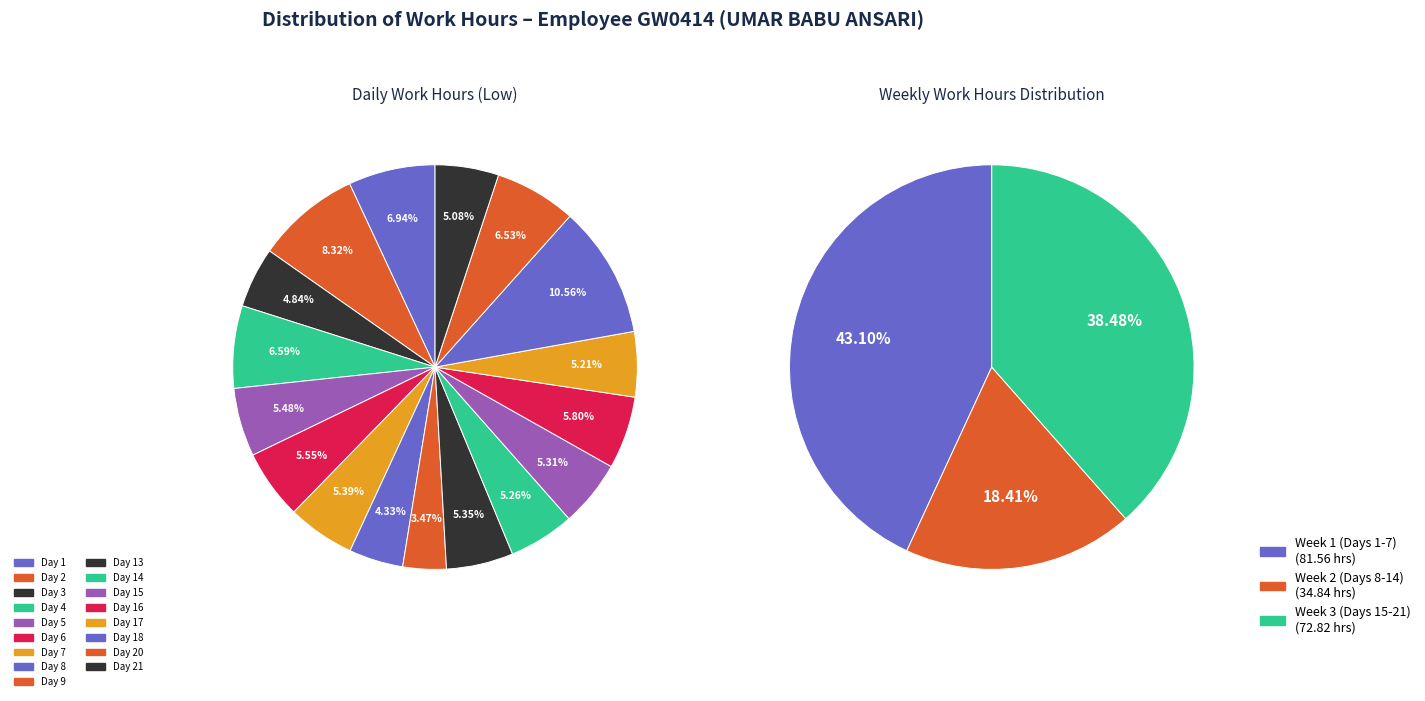

Does Day 1 account for over 50% of the chart?

No